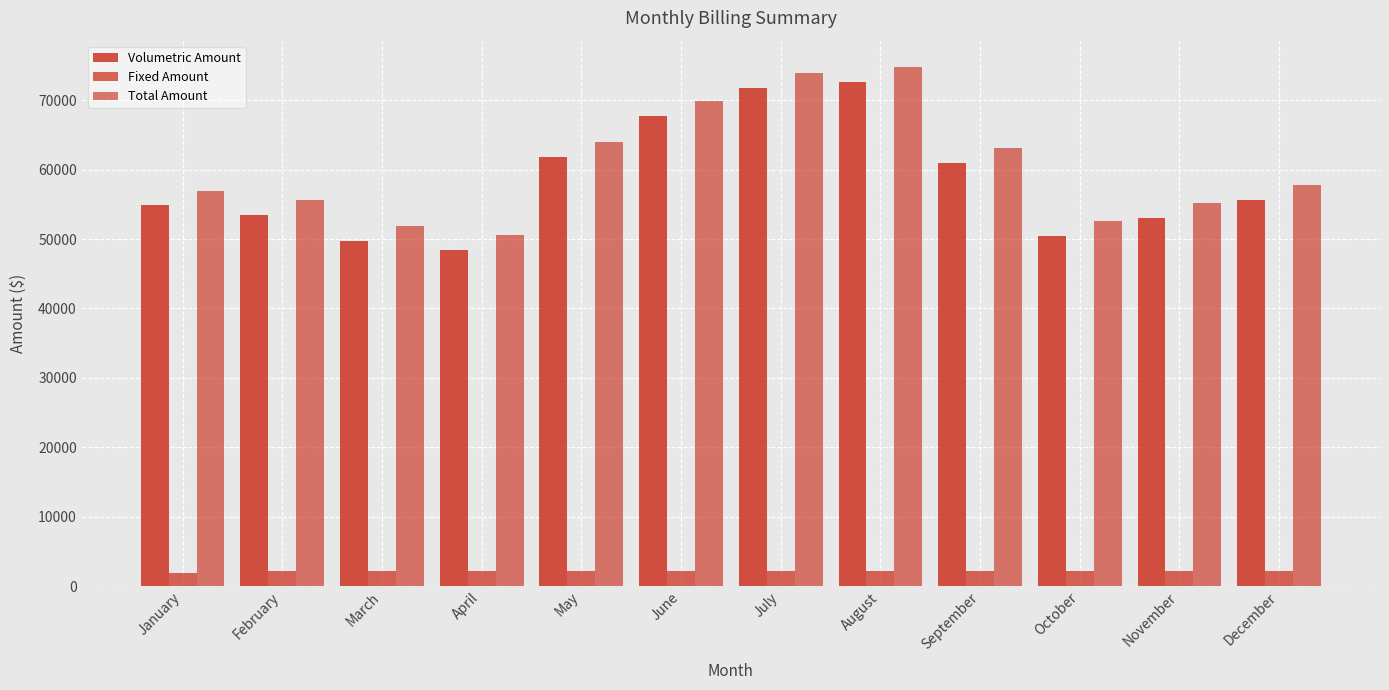

Reading right to left, extract all data points from this chart.

Volumetric Amount: 55605.8	53052.8	50419.2	60898.3	72684.4	71808.6	67770.6	61755.6	48406.4	49652.0	53403.8	54943.6
Fixed Amount: 2119.8	2162.4	2162.4	2162.4	2162.4	2162.4	2162.4	2162.4	2162.4	2162.4	2162.4	1911.5
Total Amount: 57725.6	55215.1	52581.6	63060.6	74846.8	73971.0	69932.9	63917.9	50568.8	51814.4	55566.1	56855.1